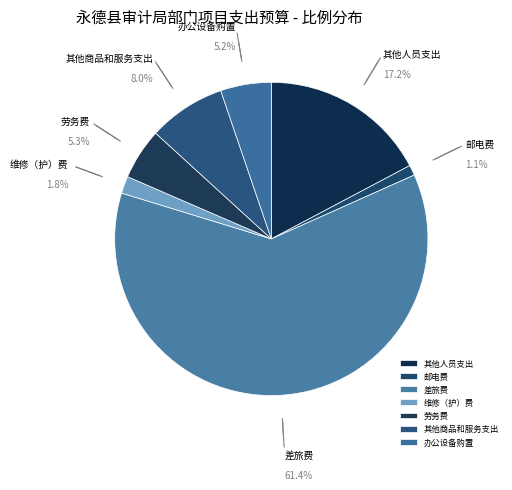

Is 邮电费 the majority of the pie?

No